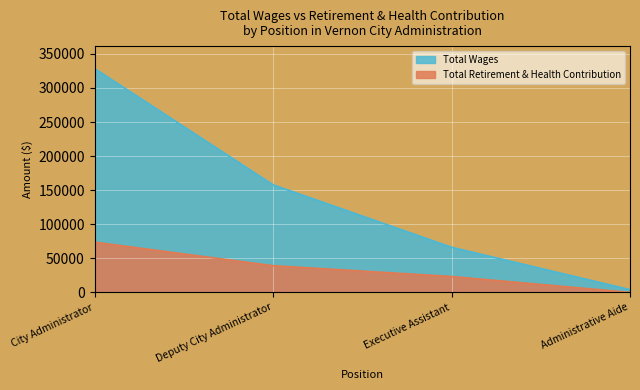

Which series has the widest spread of values?

Total Wages